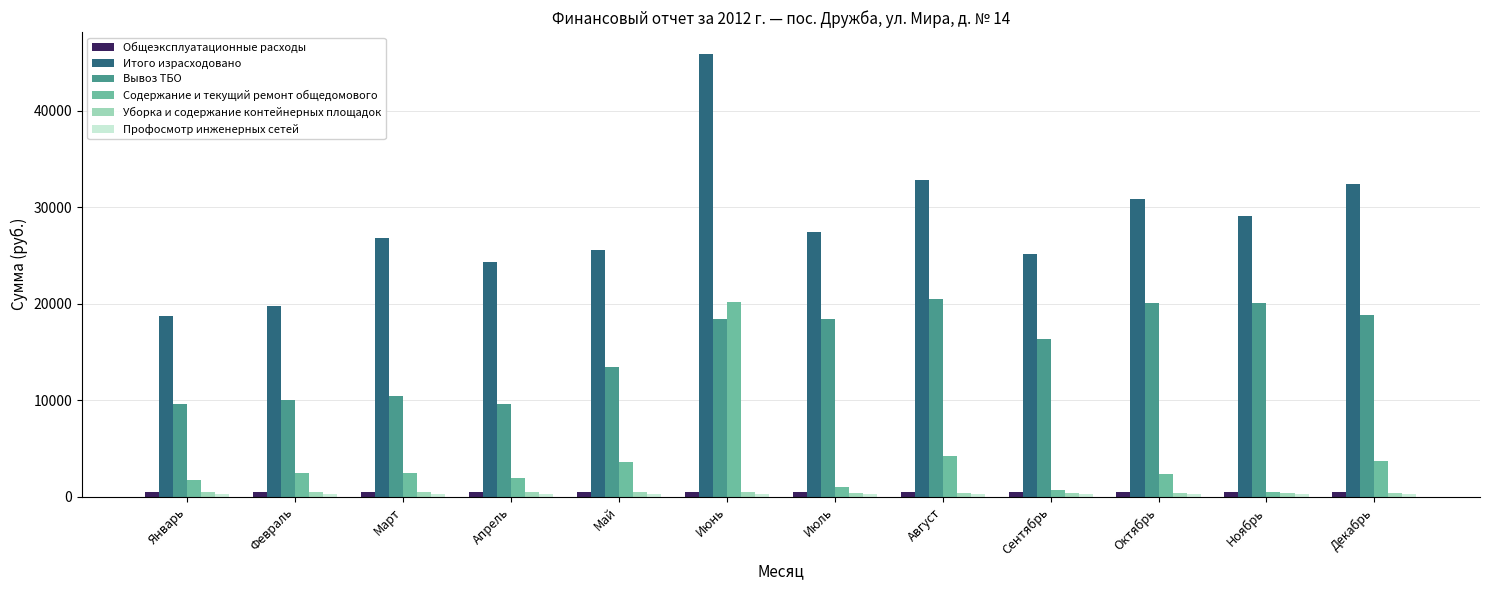

What is the difference between the maximum and minimum values in the Содержание и текущий ремонт общедомового series?

19612.6